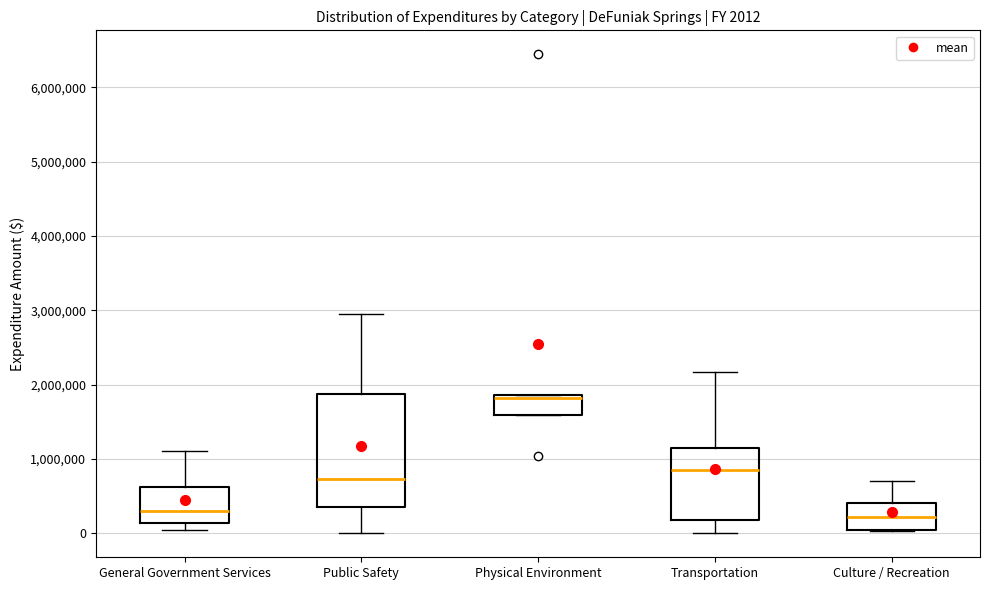

Which box's median line is the highest?

Physical Environment